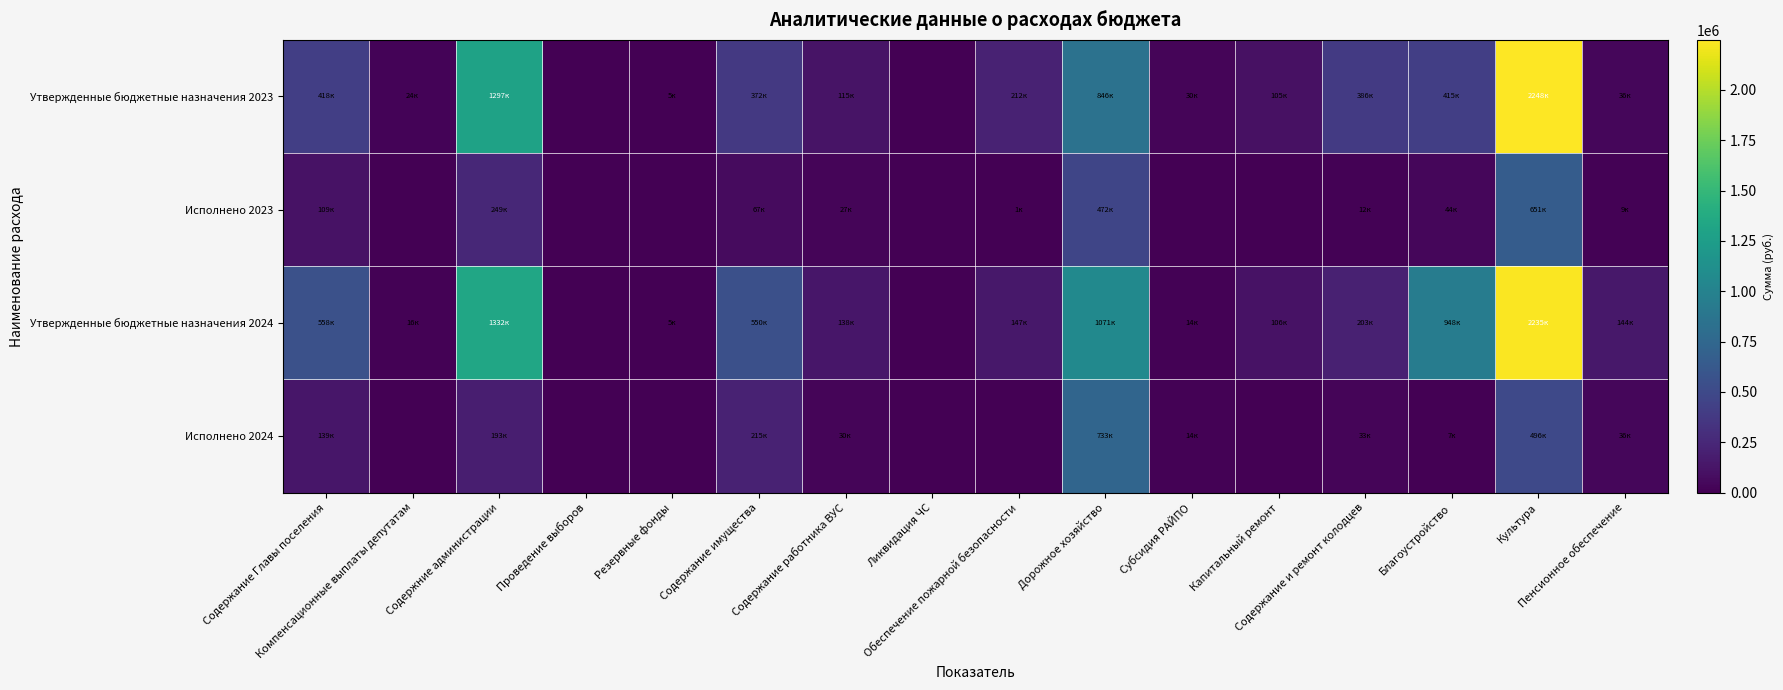

Reading left to right, list all the values displayed in this chart.

Утвержденные бюджетные назначения 2023: Содержание Главы поселения=417800.0	Компенсационные выплаты депутатам=24000.0	Содержние администрации=1296806.4	Проведение выборов=0.0	Резервные фонды=5000.0	Содержание имущества=372309.0	Содержание работника ВУС=115400.0	Ликвидация ЧС=0.0	Обеспечение пожарной безопасности=212486.0	Дорожное хозяйство=845990.0	Субсидия РАЙПО=30000.0	Капитальный ремонт=104855.2	Содержание и ремонт колодцев=386204.0	Благоустройство=415000.0	Культура=2248146.4	Пенсионное обеспечение=36000.0
Исполнено 2023: Содержание Главы поселения=108664.9	Компенсационные выплаты депутатам=0.0	Содержние администрации=249226.6	Проведение выборов=0.0	Резервные фонды=0.0	Содержание имущества=66888.0	Содержание работника ВУС=26793.9	Ликвидация ЧС=0.0	Обеспечение пожарной безопасности=632.0	Дорожное хозяйство=471600.0	Субсидия РАЙПО=0.0	Капитальный ремонт=0.0	Содержание и ремонт колодцев=12500.0	Благоустройство=43686.1	Культура=651138.0	Пенсионное обеспечение=9000.0
Утвержденные бюджетные назначения 2024: Содержание Главы поселения=557920.0	Компенсационные выплаты депутатам=16000.0	Содержние администрации=1332095.6	Проведение выборов=0.0	Резервные фонды=5000.0	Содержание имущества=550062.4	Содержание работника ВУС=138300.0	Ликвидация ЧС=0.0	Обеспечение пожарной безопасности=146550.0	Дорожное хозяйство=1070907.4	Субсидия РАЙПО=14000.0	Капитальный ремонт=105654.9	Содержание и ремонт колодцев=203106.0	Благоустройство=947500.0	Культура=2234992.5	Пенсионное обеспечение=144000.0
Исполнено 2024: Содержание Главы поселения=139479.4	Компенсационные выплаты депутатам=0.0	Содержние администрации=192962.7	Проведение выборов=0.0	Резервные фонды=0.0	Содержание имущества=215003.0	Содержание работника ВУС=29986.4	Ликвидация ЧС=0.0	Обеспечение пожарной безопасности=0.0	Дорожное хозяйство=732600.0	Субсидия РАЙПО=14000.0	Капитальный ремонт=0.0	Содержание и ремонт колодцев=33346.0	Благоустройство=7056.6	Культура=495570.0	Пенсионное обеспечение=36000.0